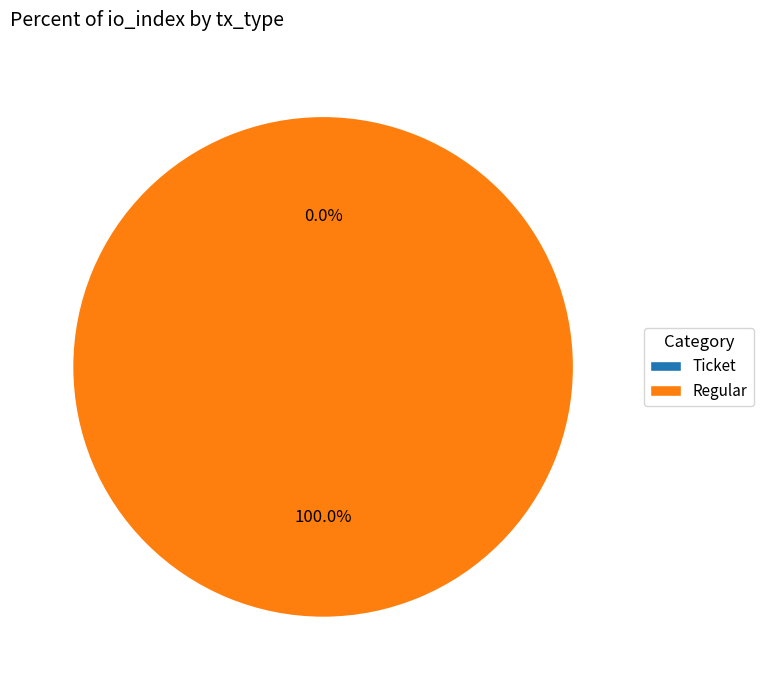

How many segments does this pie chart have?

2